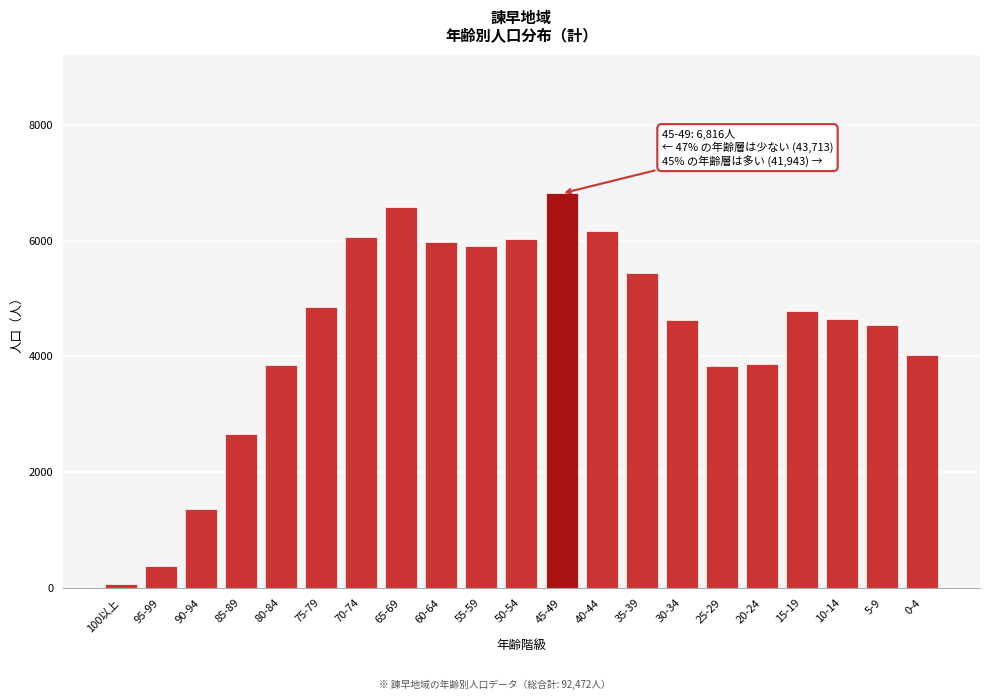

What is the label of the 7th bar from the right?

30-34